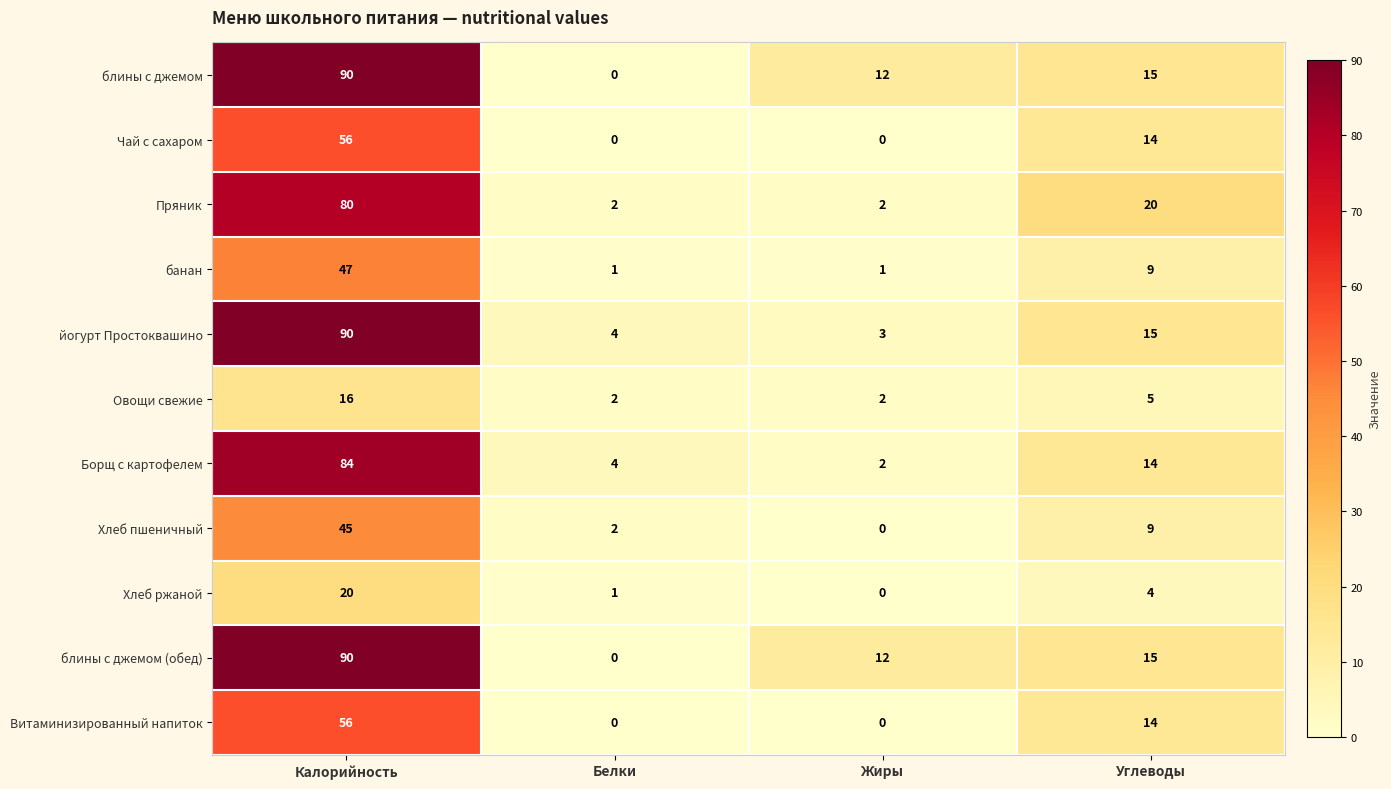

At which label does блины с джемом (обед) reach its peak?

Калорийность